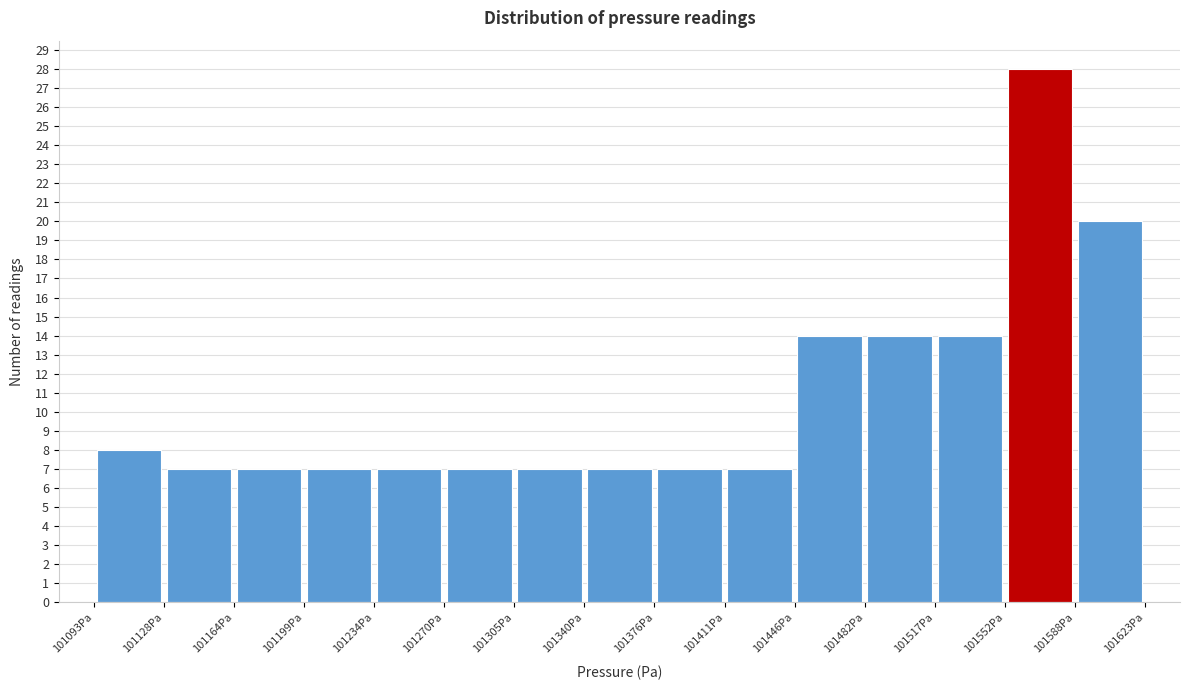

How tall is the bar that spans 101165 to 101200 on the x-axis? Neither the bar edges nor the heights are printed on the chart, so give them approximately, as read against the axes.

7